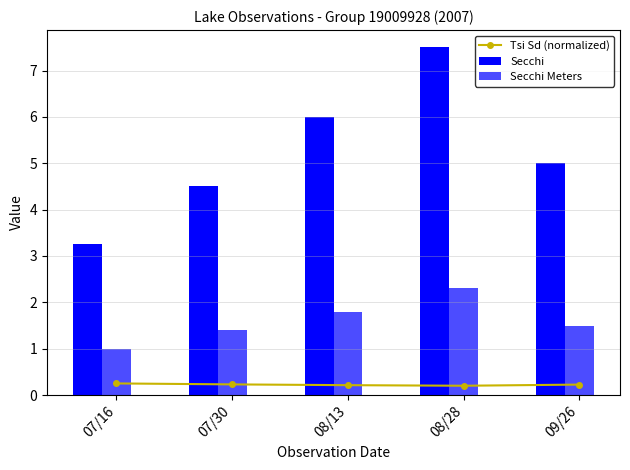

List the series in order of their peak value, lowest first.

Tsi Sd (normalized), Secchi Meters, Secchi